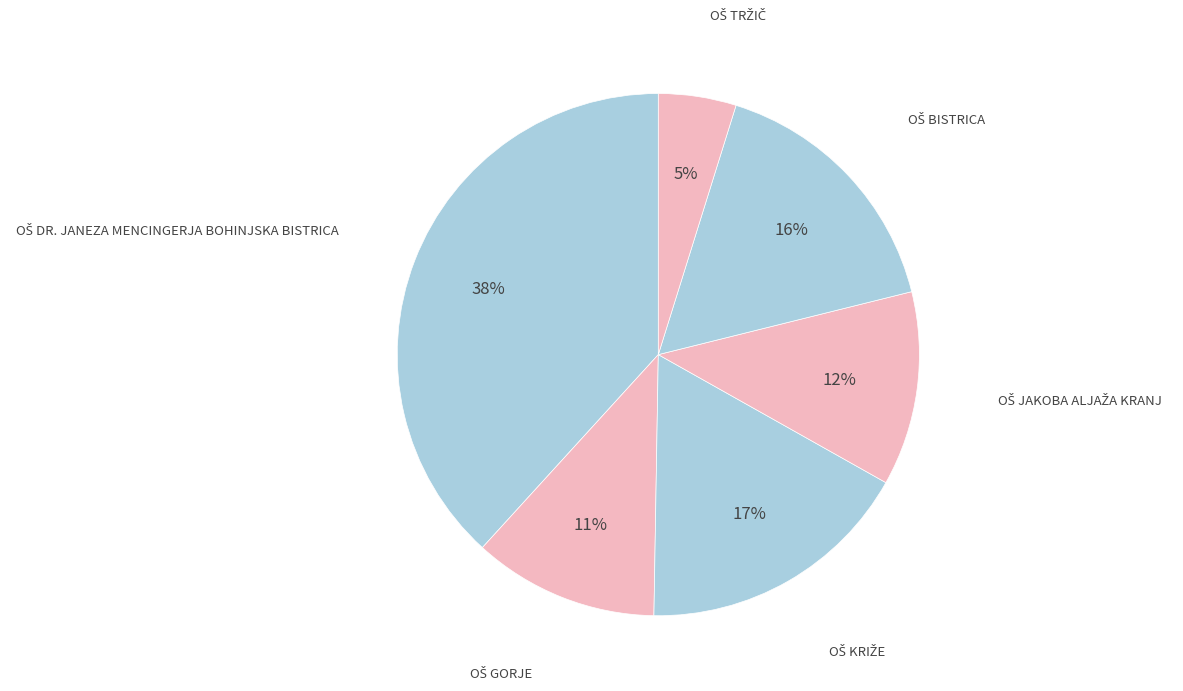

Count the number of slices in the pie.

6